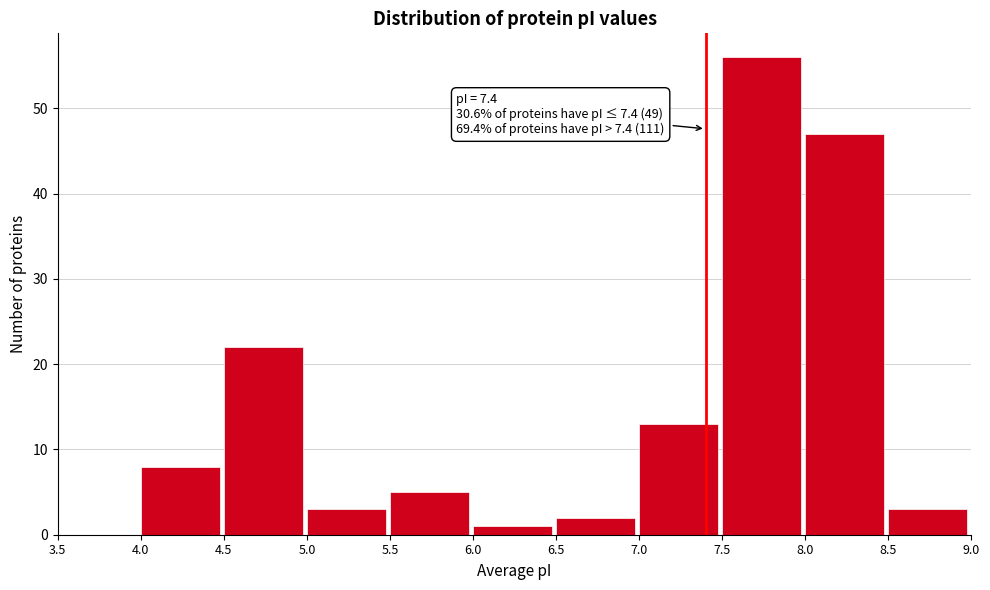

Over which range of the x-axis is the bar tallest?

7.5 to 8.0